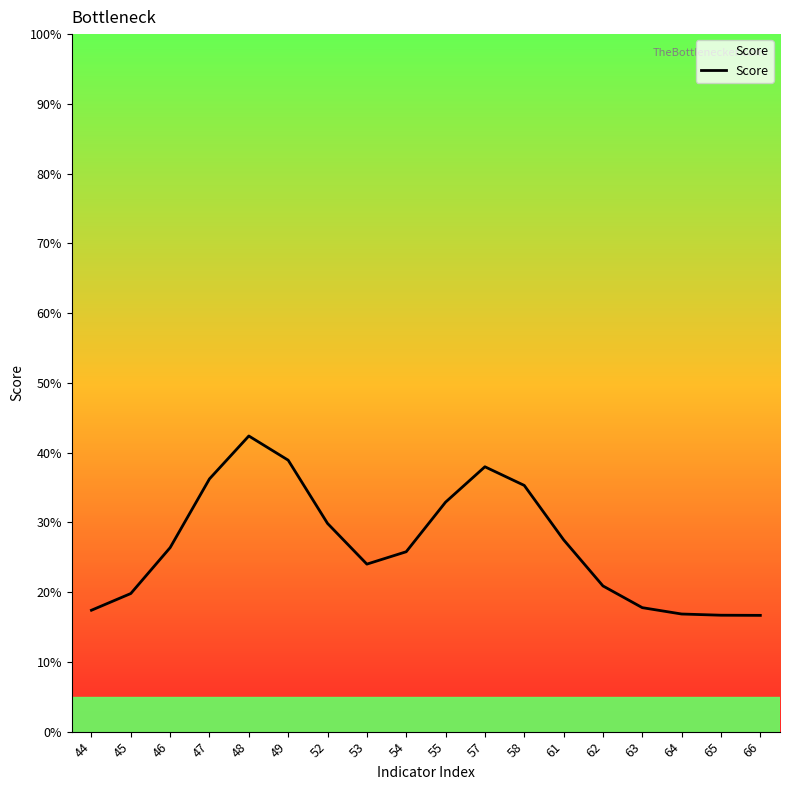

What is the difference between the maximum and minimum values?

25.7